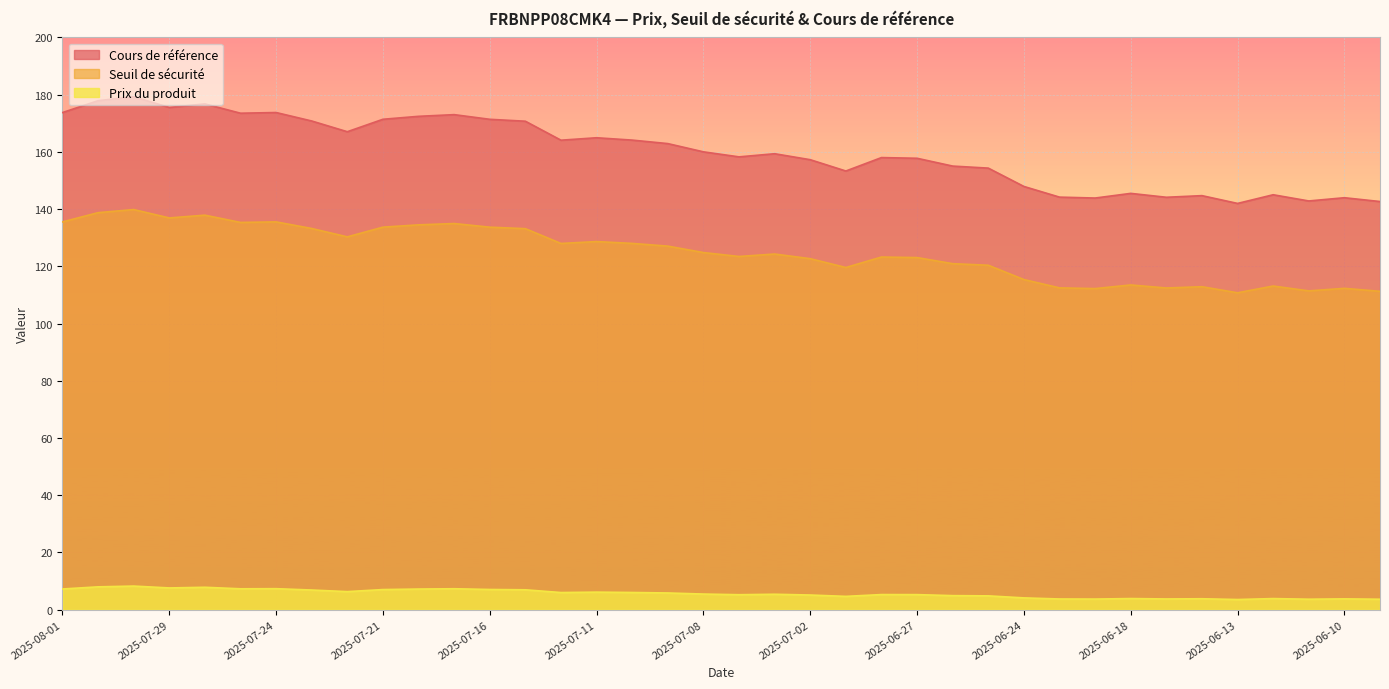

What is the spread (max minus min) of values at 2025-07-03?

154.0